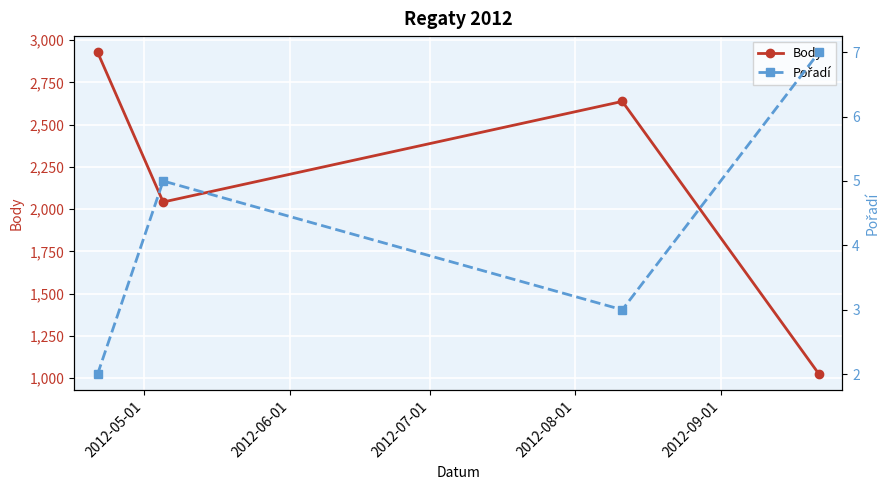

What is the value of the Body point at the 3rd from the left?

2637